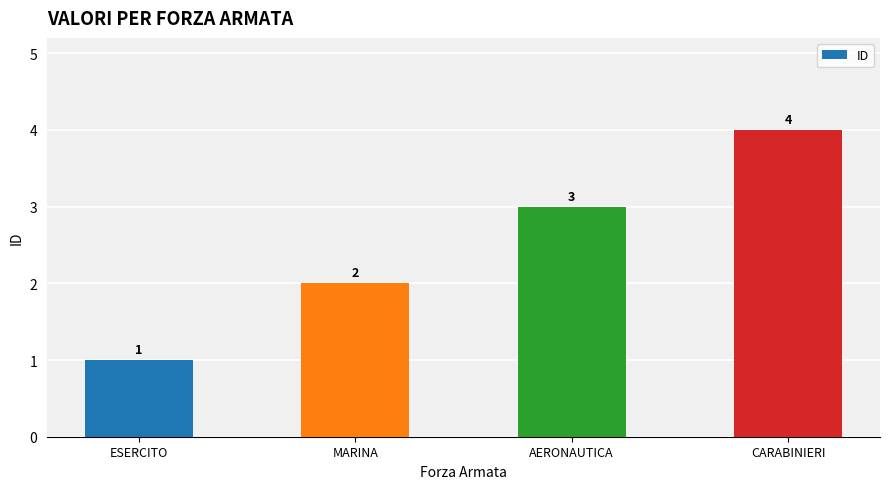

Are the bars grouped side by side (vs. stacked)?

No